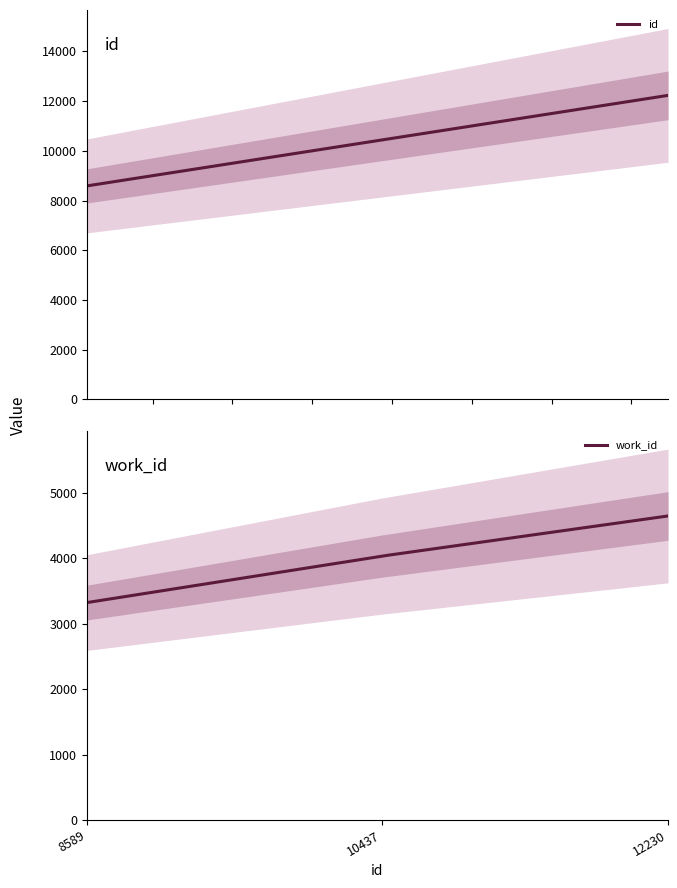

Is the value of id at 8589 greater than the value of work_id at 12230?

Yes